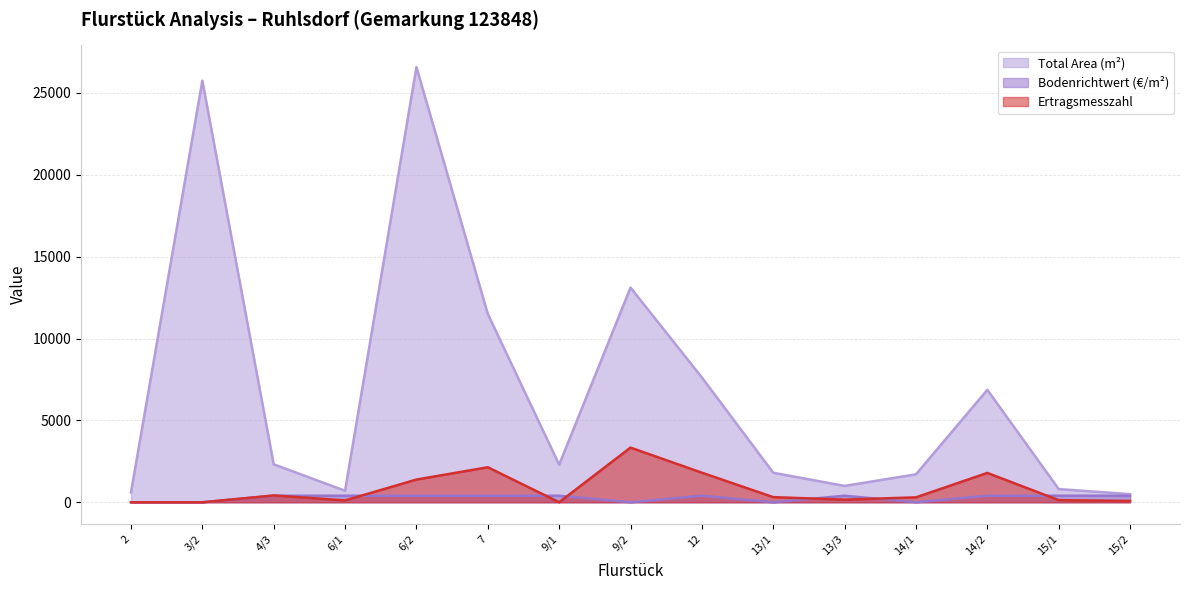

What is the greatest value displayed?

26573